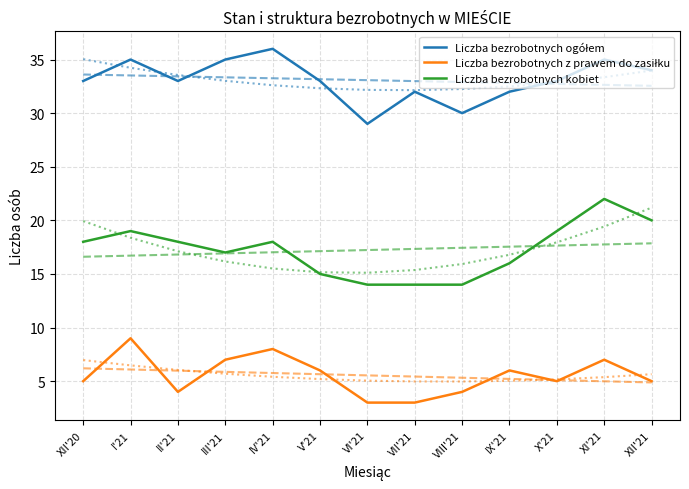

What is the sum of the Liczba bezrobotnych ogółem values at XI'21 and VIII'21?

65